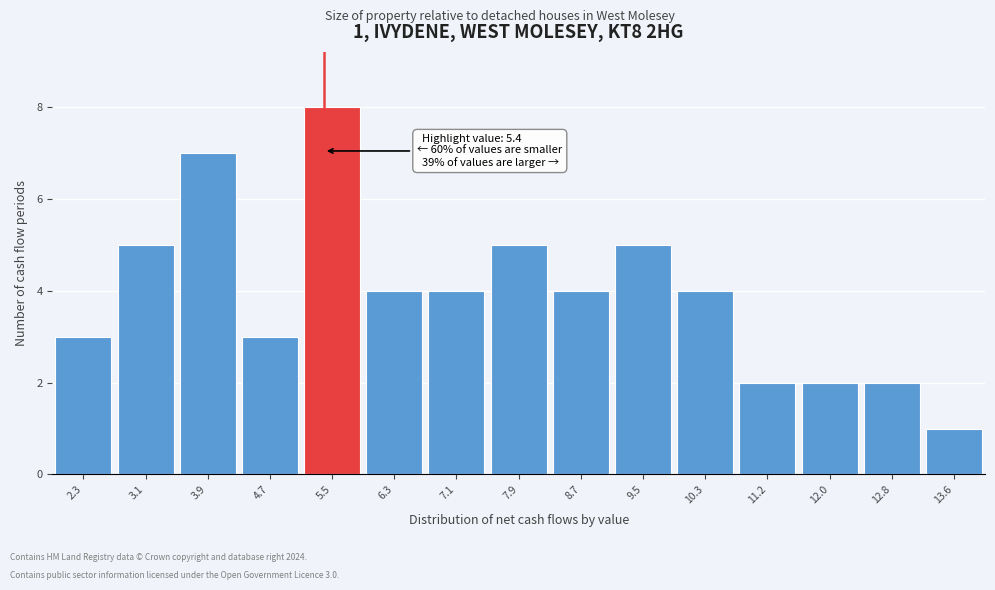

Which range on the x-axis has the tallest bar?

5.1 to 5.9